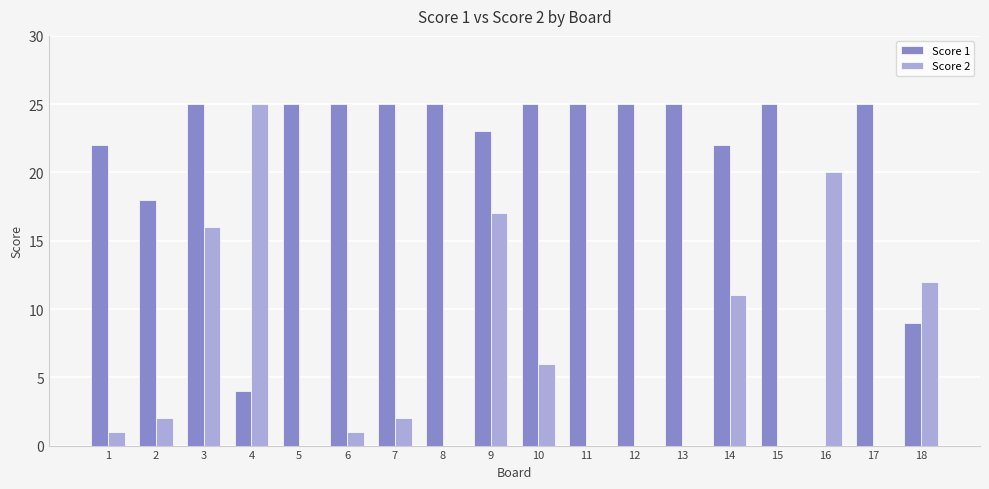

Is it true that Score 1 equals 39 at 8?

False